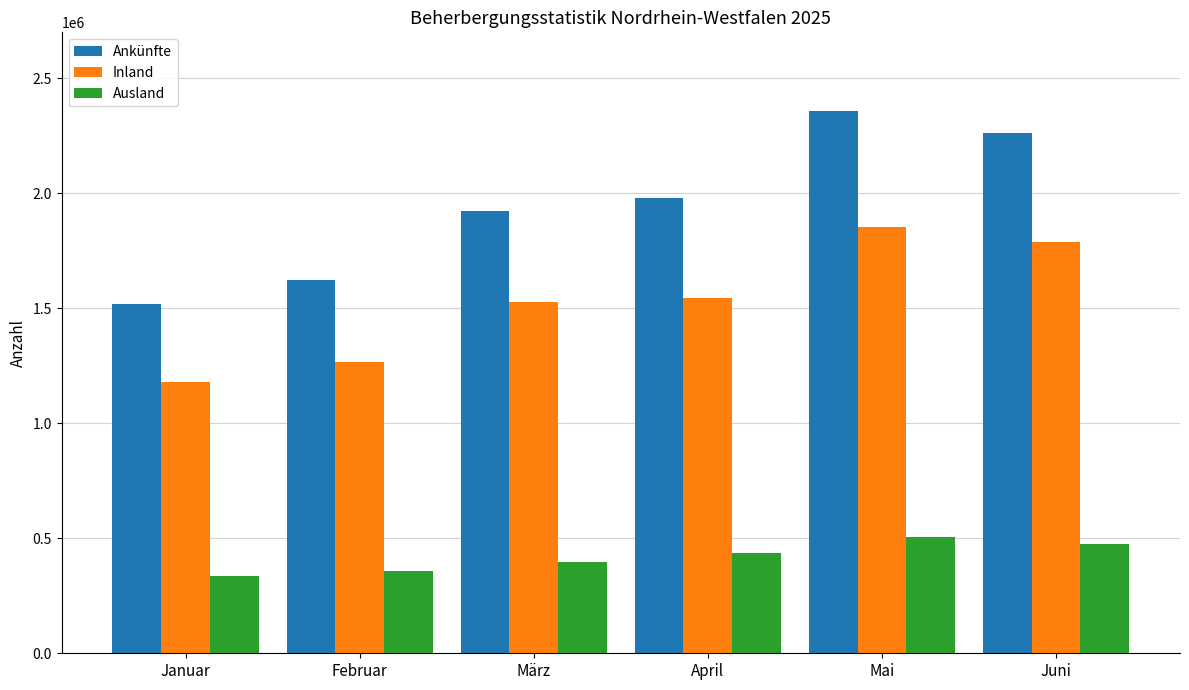

Count the Ankünfte values in the range 1624298 to 2262783.

4